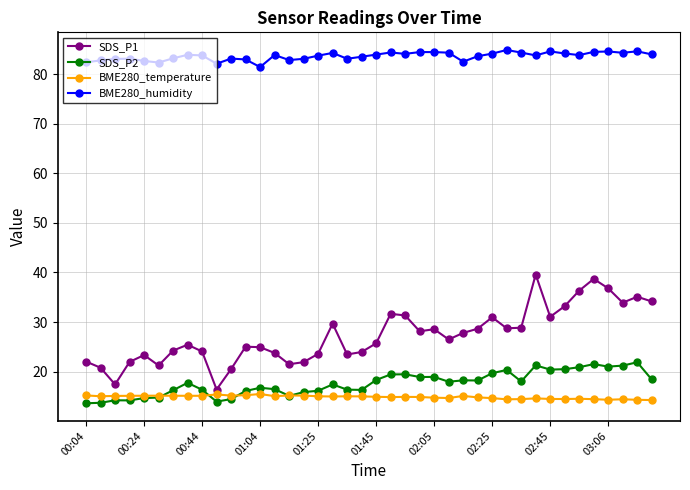

True or false: BME280_humidity and SDS_P1 cross at least once.

False